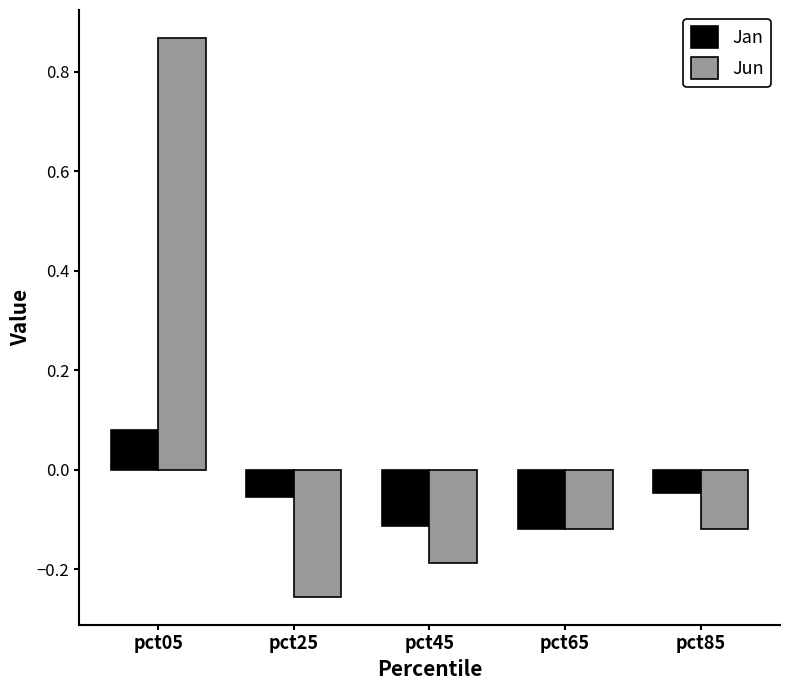

Rank the series at pct05 from highest to lowest value.

Jun, Jan